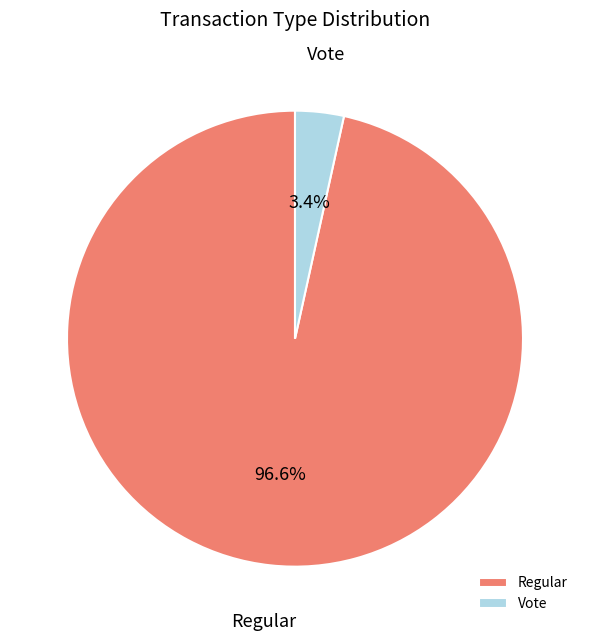

Which slice is the smallest?

Vote